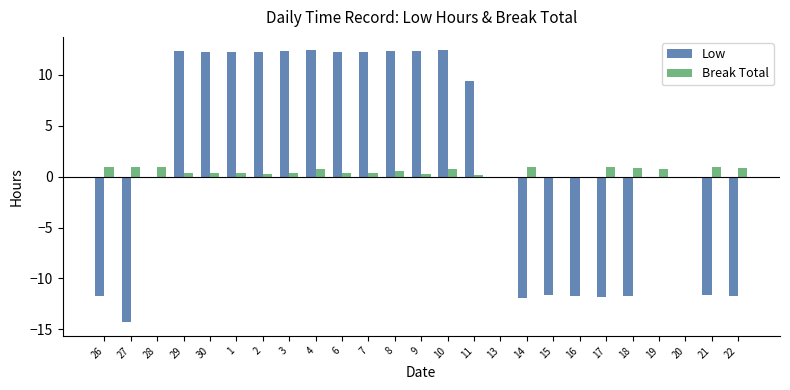

What is the spread (max minus min) of values at 26?

12.6